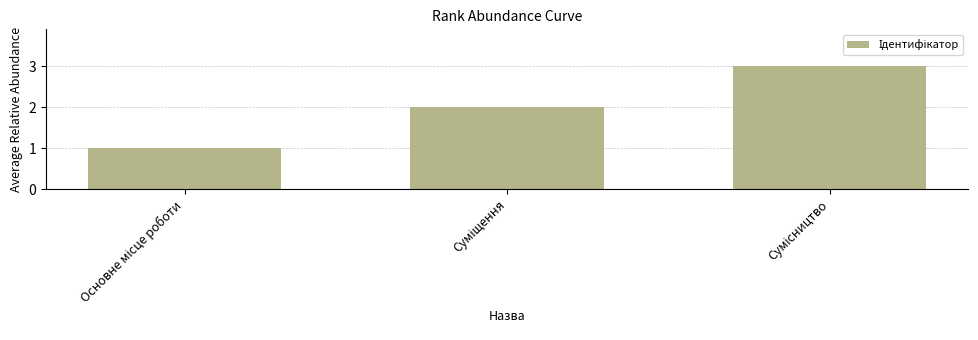

What is the greatest value displayed?

3